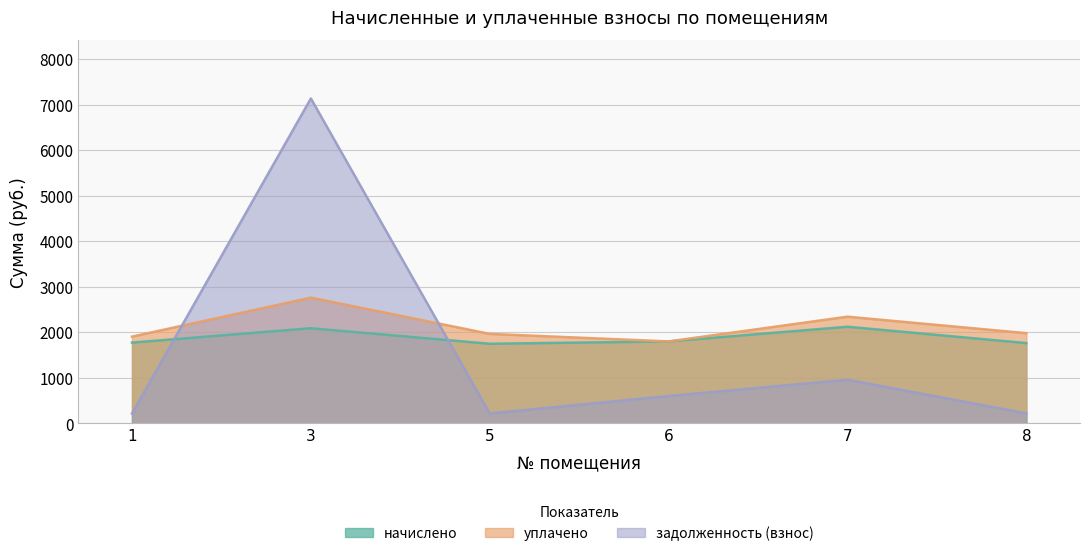

What are all the series names shown in the legend?

начислено, уплачено, задолженность (взнос)